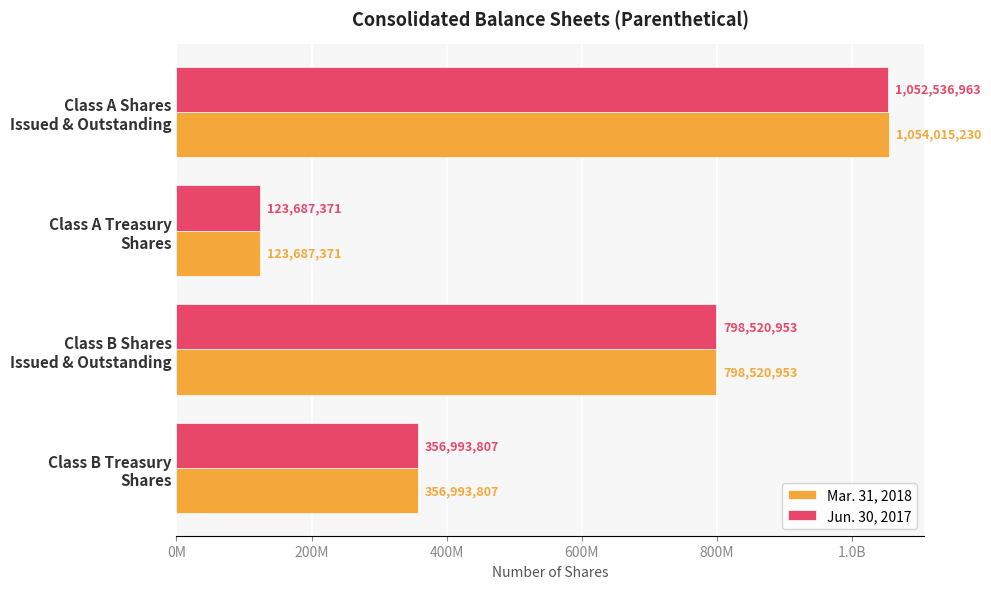

What are all the series names shown in the legend?

Mar. 31, 2018, Jun. 30, 2017